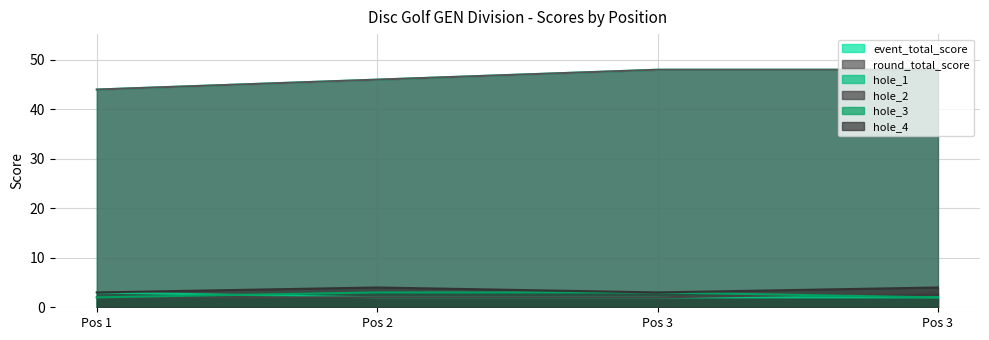

Rank the categories by hole_1 value from lowest to highest.

Pos 2, Pos 3, Pos 3, Pos 1